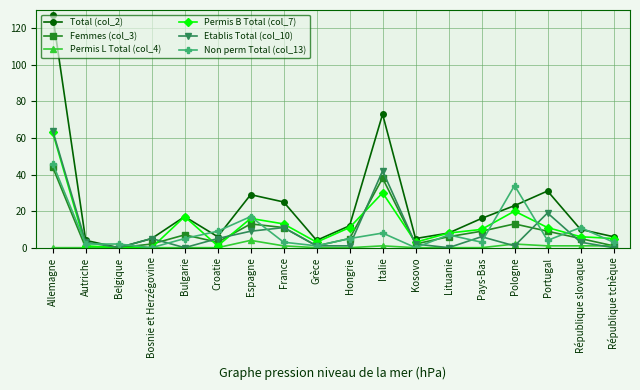

What is the highest value of the Non perm Total (col_13) series?

46